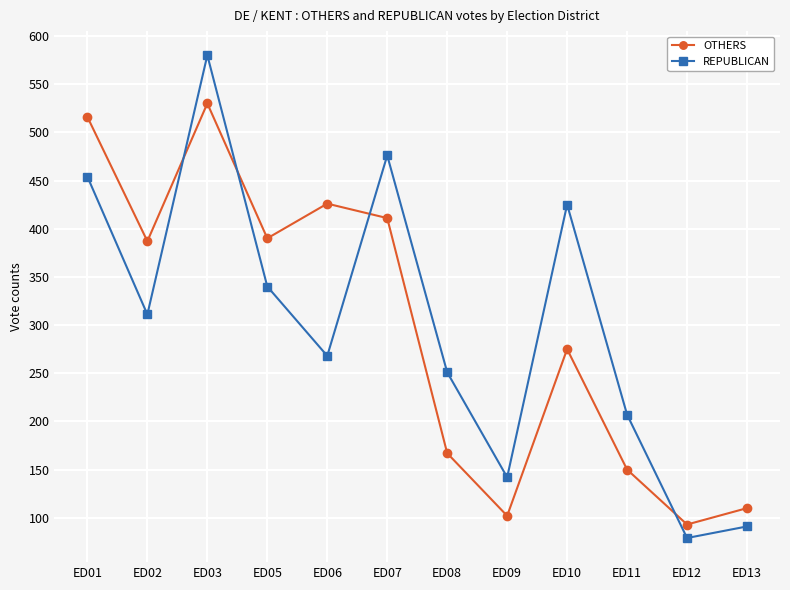

How many distinct data groups are displayed?

2